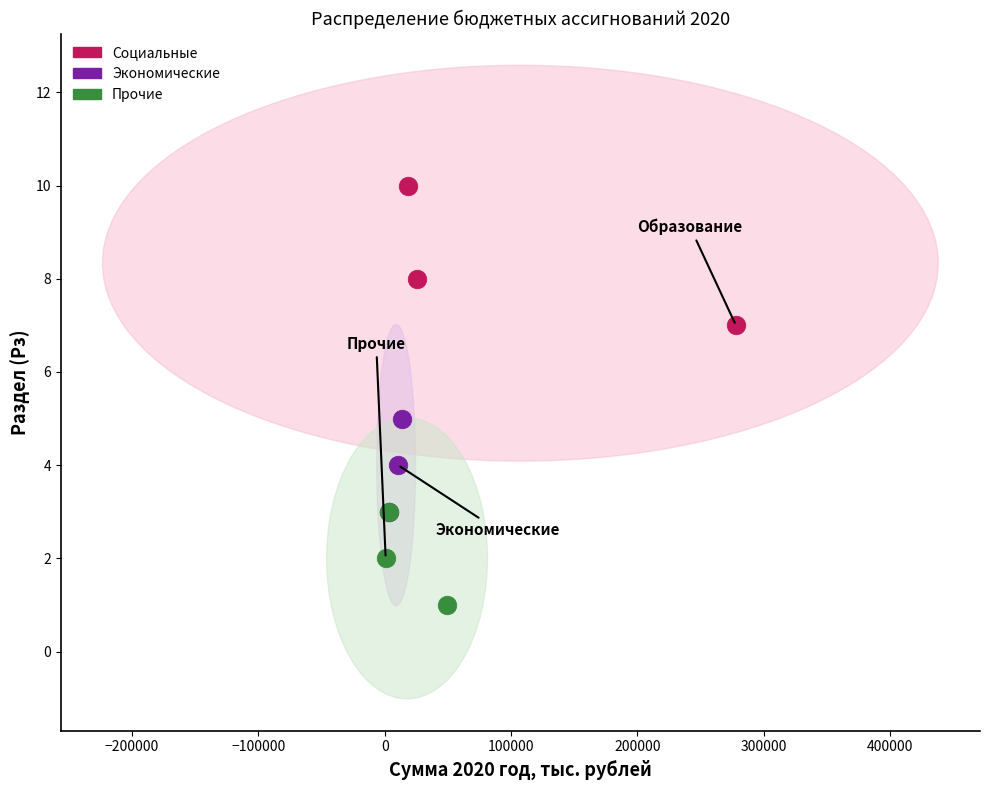

What are all the series names shown in the legend?

Социальные, Экономические, Прочие